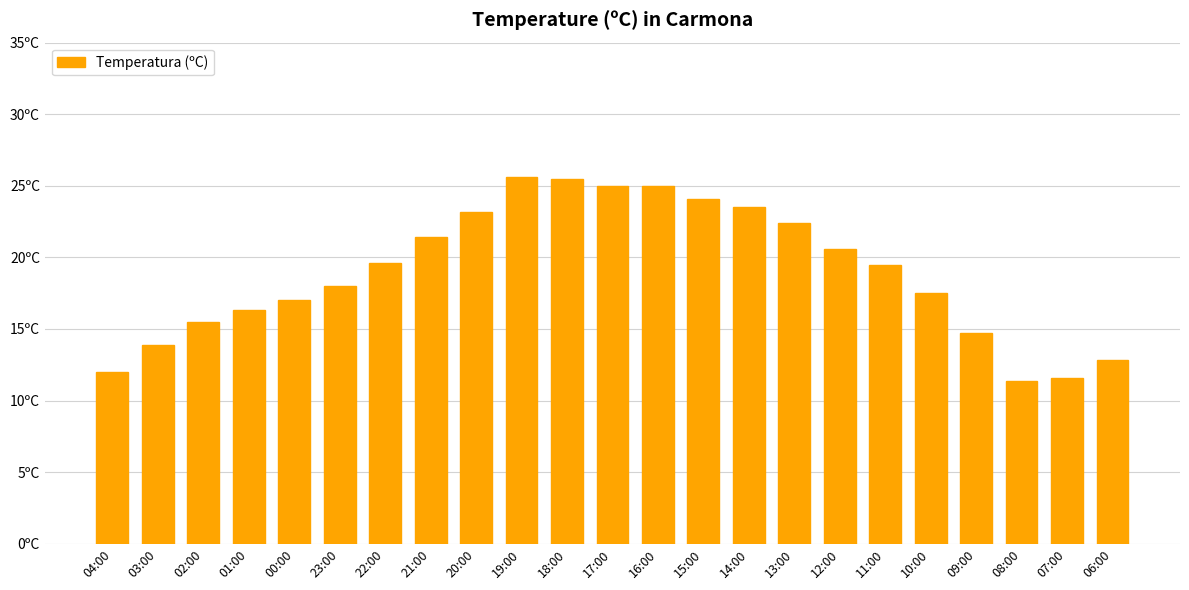

Are the bars horizontal?

No